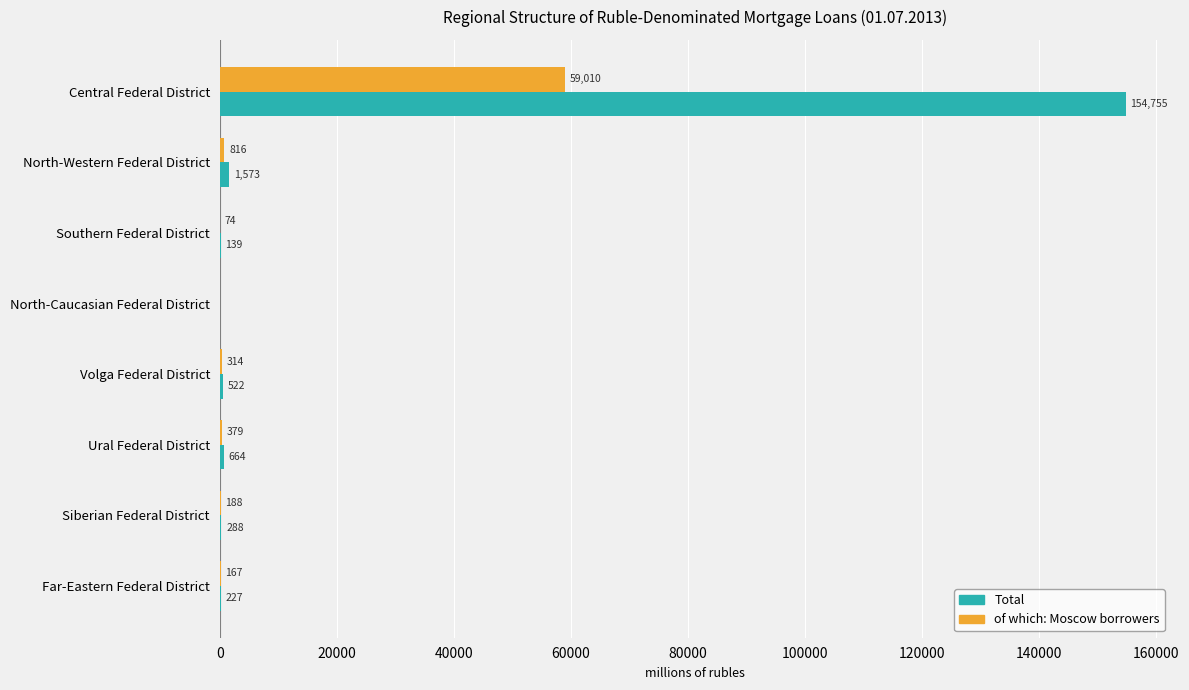

Which series has the largest total across all categories?

Total